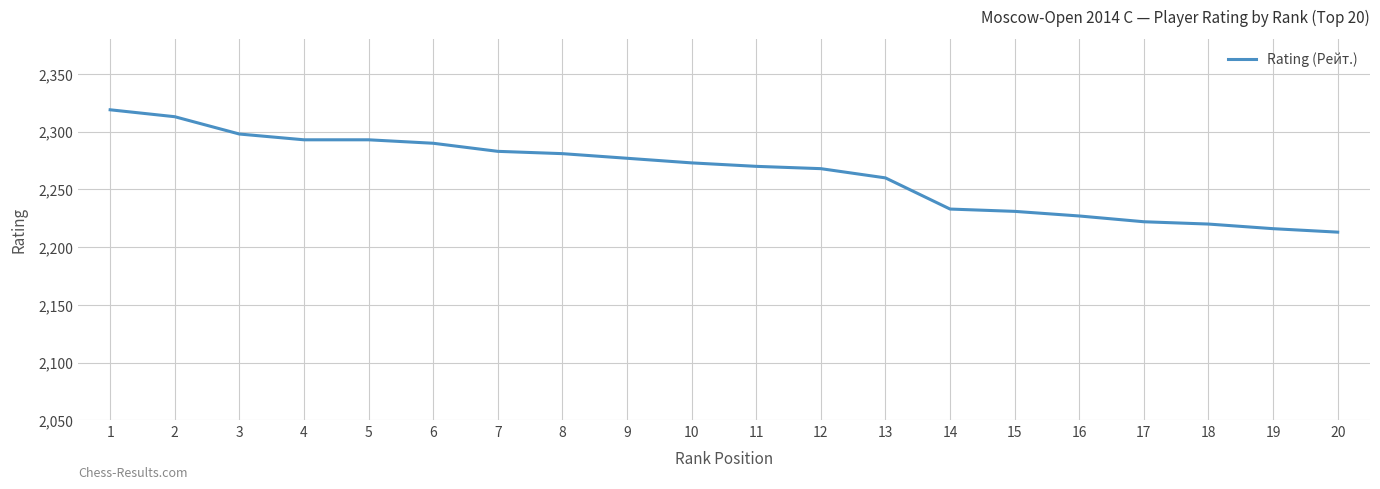

Reading left to right, list all the values displayed in this chart.

1=2319	2=2313	3=2298	4=2293	5=2293	6=2290	7=2283	8=2281	9=2277	10=2273	11=2270	12=2268	13=2260	14=2233	15=2231	16=2227	17=2222	18=2220	19=2216	20=2213